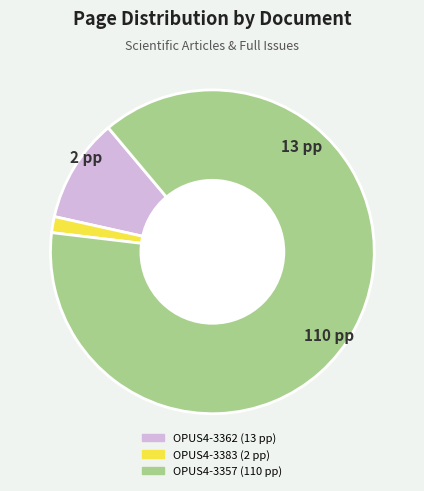

Approximately how many times larger is the value at OPUS4-3357 compared to OPUS4-3383?

55.0